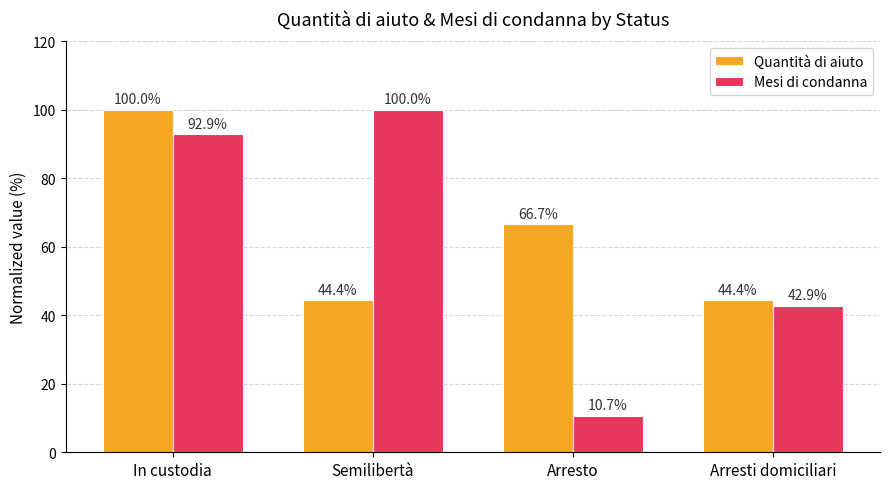

Reading left to right, transcribe all the data shown in this chart.

Quantità di aiuto: In custodia=100.0	Semilibertà=44.4	Arresto=66.7	Arresti domiciliari=44.4
Mesi di condanna: In custodia=92.9	Semilibertà=100.0	Arresto=10.7	Arresti domiciliari=42.9